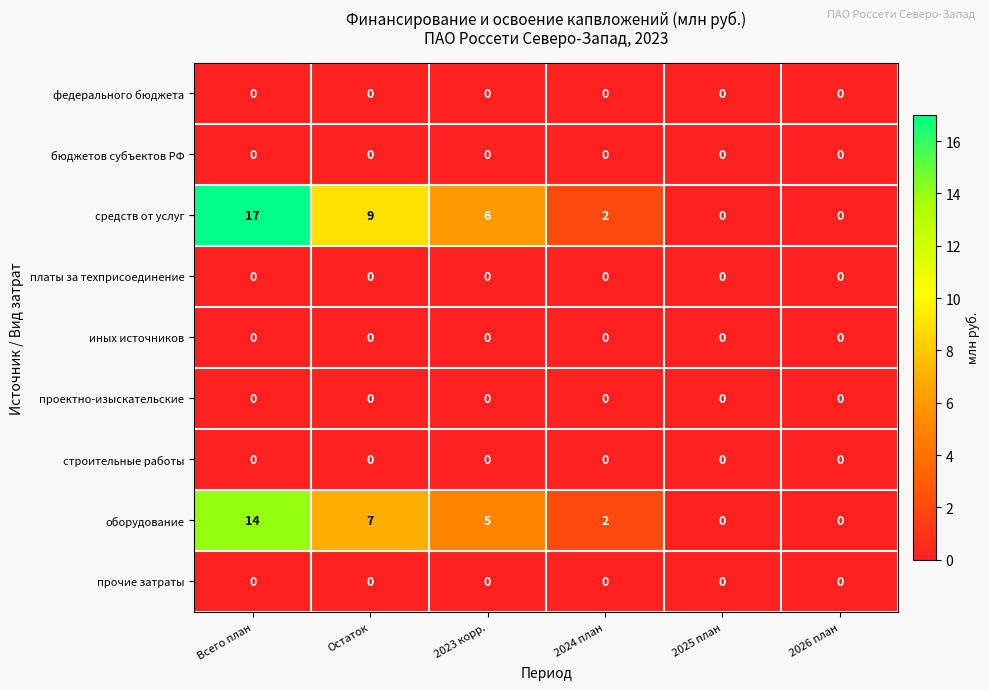

The value of федерального бюджета at 2023 корр. is 0. True or false?

True